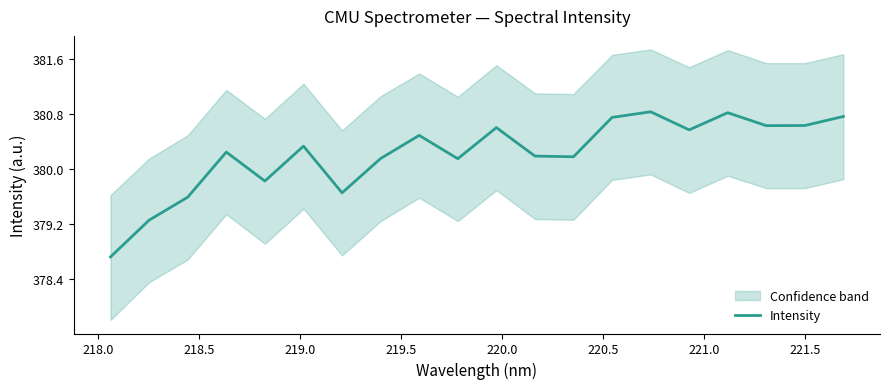

The chart shows a value of 645.3 at 218.0. True or false?

False